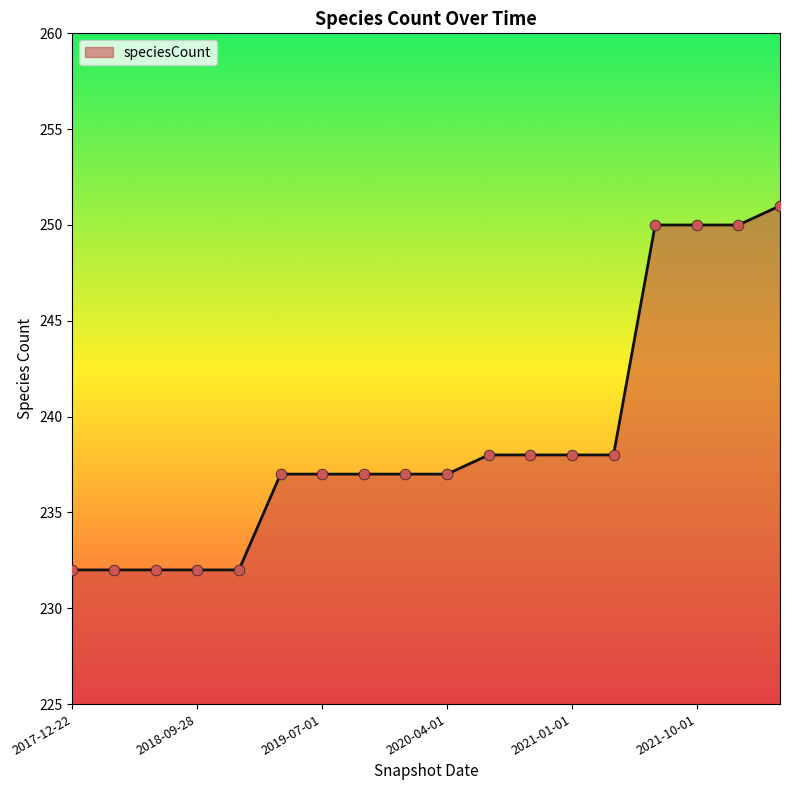

What is the minimum value shown in the chart?

232